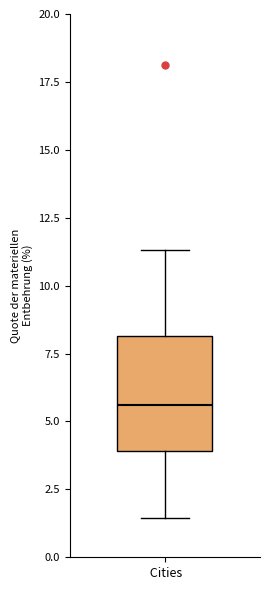

Transcribe this box plot: give where the median line is, the range the box spans, and where the two whiskers end, as read against the y-axis. The values are not printed on the chart, so give them approximately, as read against the axis.

median 5.5, box 4.0 to 8.0, whiskers 1.5 to 11.5